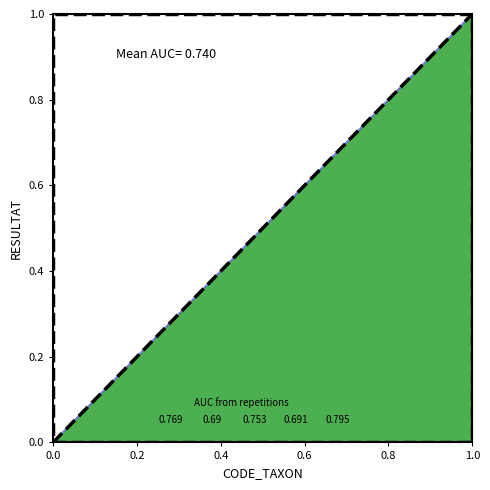

What position from the left is 1.0?

6